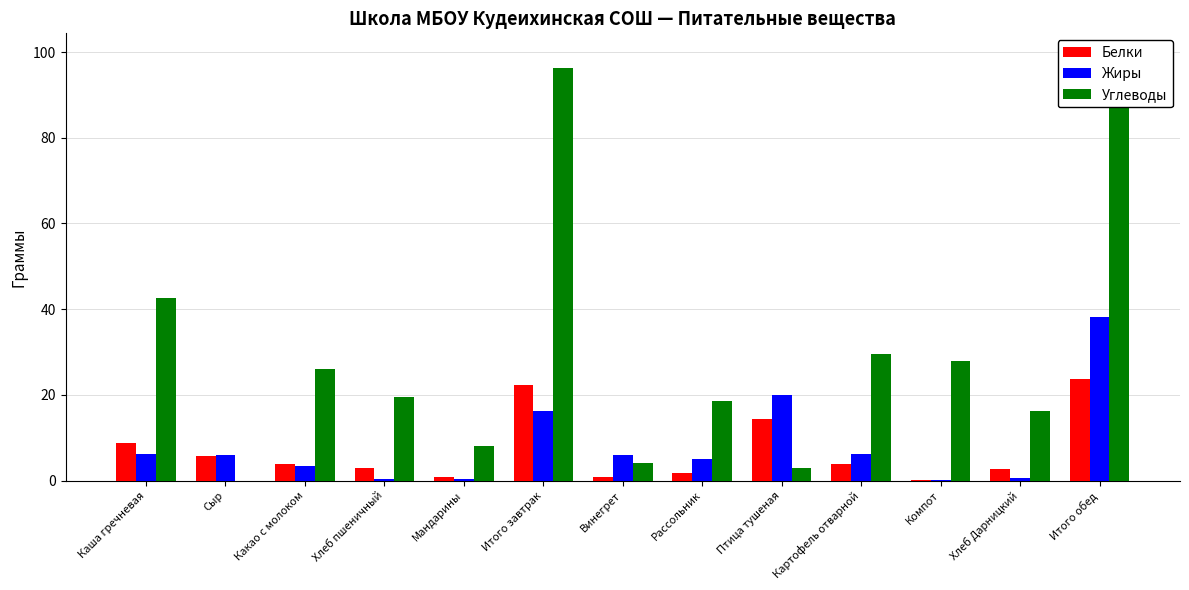

Reading left to right, transcribe all the data shown in this chart.

Белки: Каша гречневая=8.7	Сыр=5.8	Какао с молоком=4.0	Хлеб пшеничный=3.0	Мандарины=0.8	Итого завтрак=22.2	Винегрет=0.8	Рассольник=1.8	Птица тушеная=14.4	Картофель отварной=3.9	Компот=0.2	Хлеб Дарницкий=2.7	Итого обед=23.8
Жиры: Каша гречневая=6.3	Сыр=6.0	Какао с молоком=3.4	Хлеб пшеничный=0.3	Мандарины=0.3	Итого завтрак=16.3	Винегрет=6.1	Рассольник=5.0	Птица тушеная=20.0	Картофель отварной=6.3	Компот=0.2	Хлеб Дарницкий=0.5	Итого обед=38.1
Углеводы: Каша гречневая=42.6	Сыр=0.0	Какао с молоком=26.1	Хлеб пшеничный=19.4	Мандарины=8.1	Итого завтрак=96.3	Винегрет=4.1	Рассольник=18.6	Птица тушеная=3.0	Картофель отварной=29.6	Компот=27.9	Хлеб Дарницкий=16.3	Итого обед=99.4